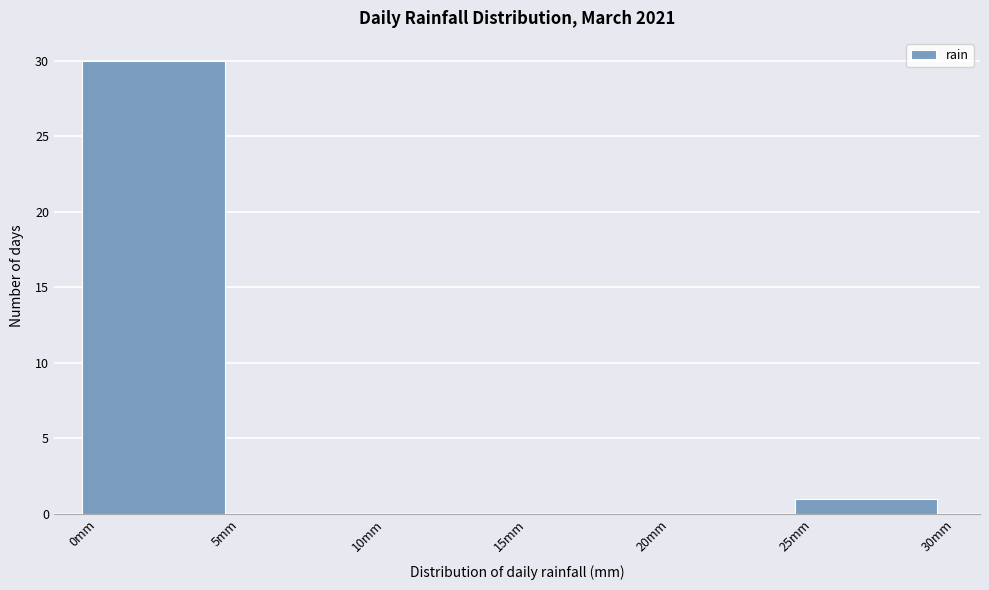

What is the height of the bar covering 25 to 30 on the x-axis? The values are not printed on the chart, so give them approximately, as read against the axis.

1